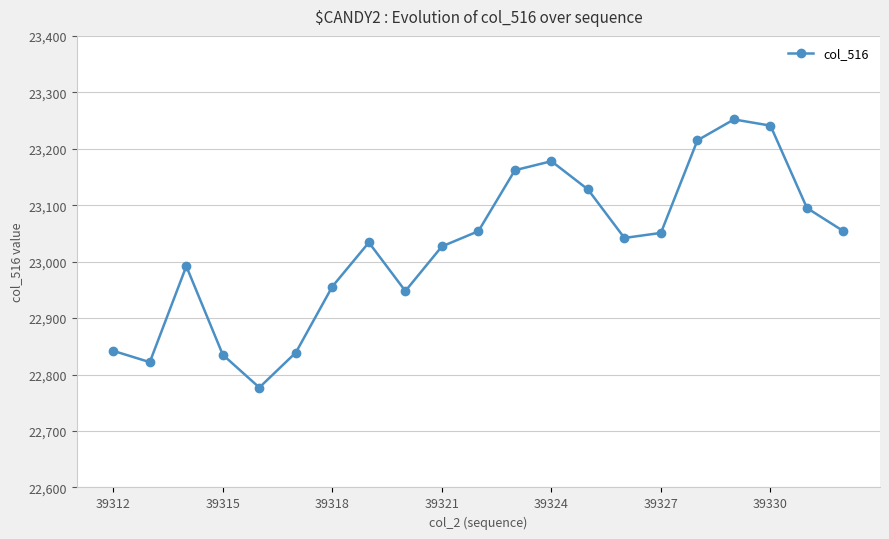

What is the minimum value shown in the chart?

22777